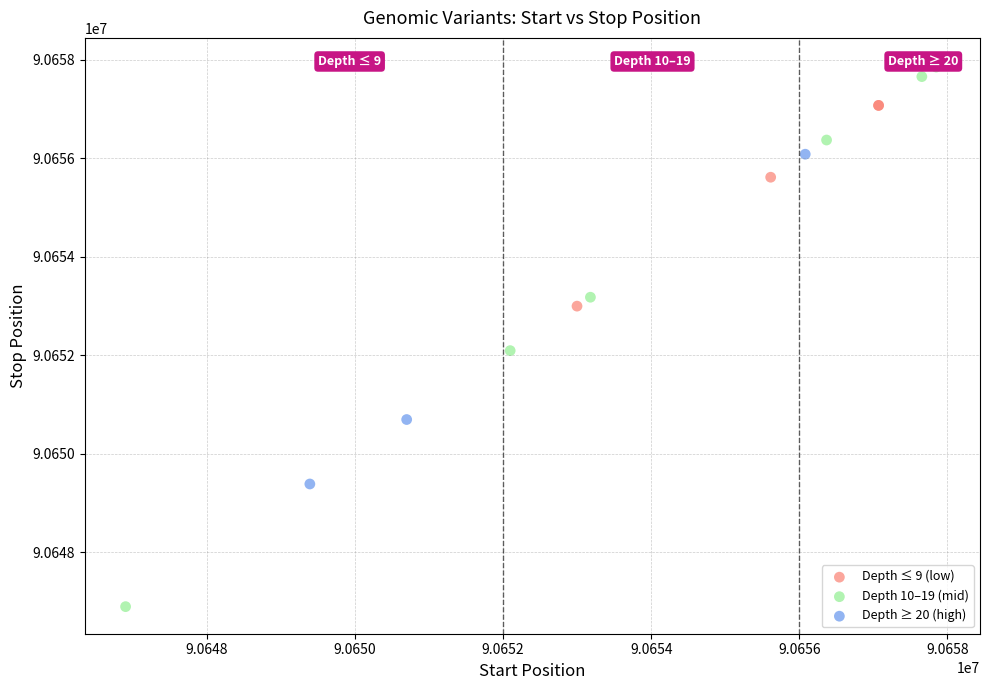

Which series has the widest spread of Y values?

Depth 10–19 (mid)